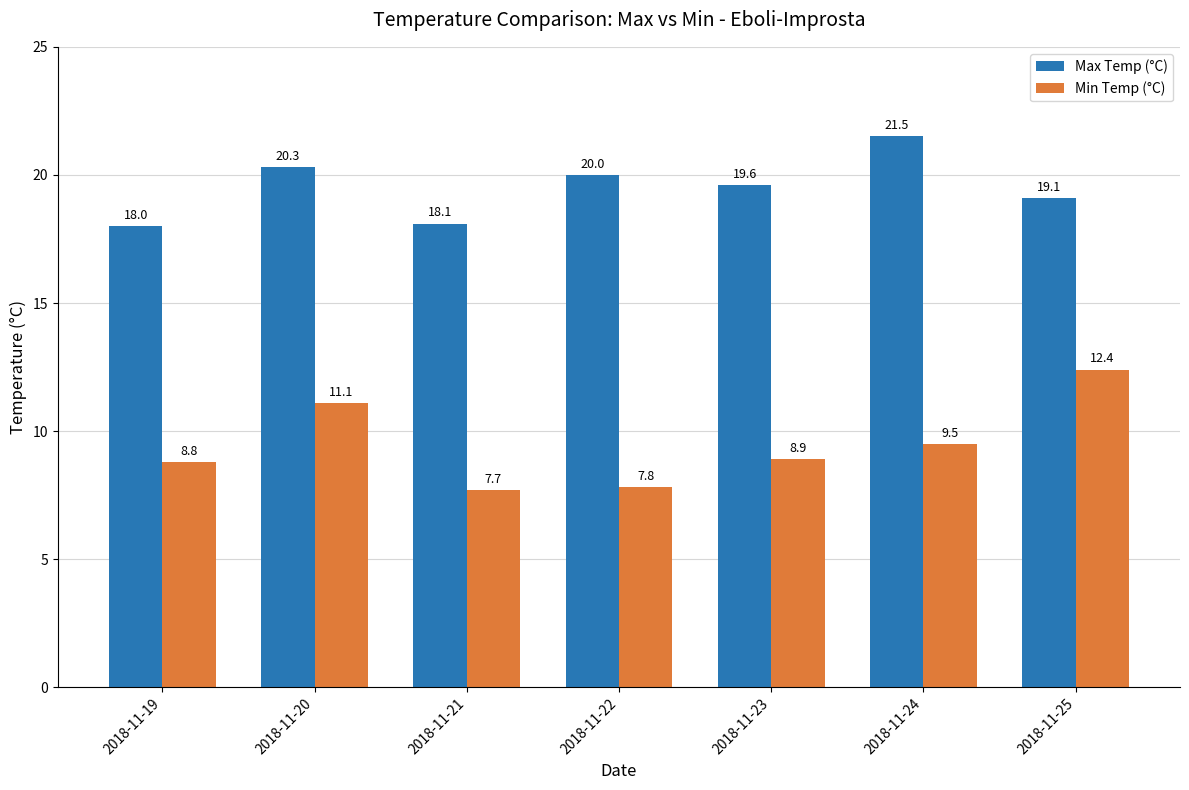

Between 2018-11-21 and 2018-11-24, which series saw the biggest shift?

Max Temp (°C)